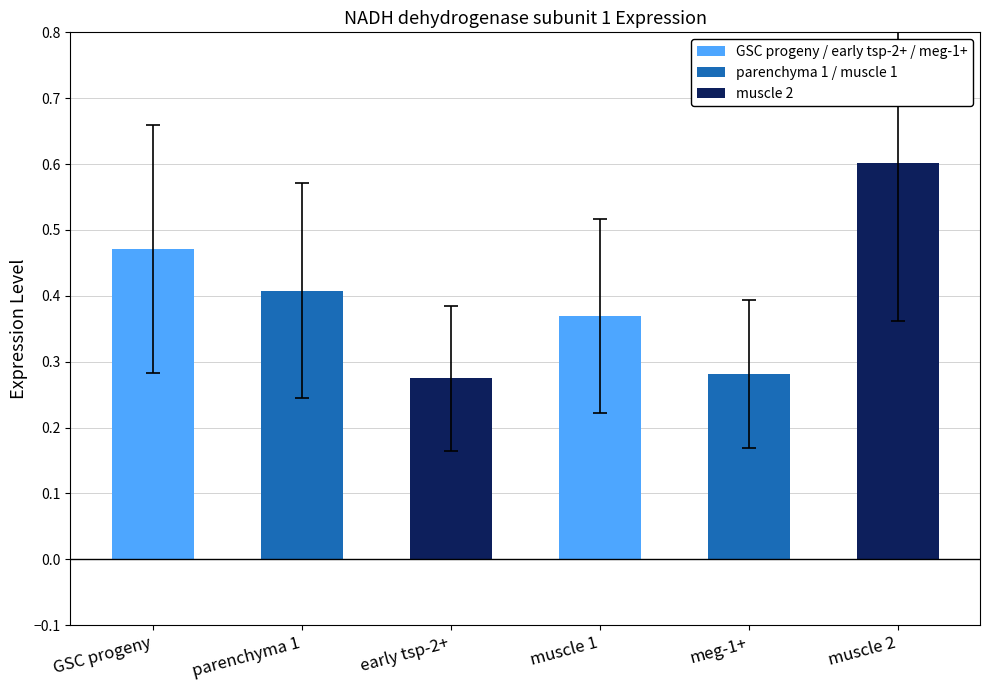

What is the maximum value shown in the chart?

0.6